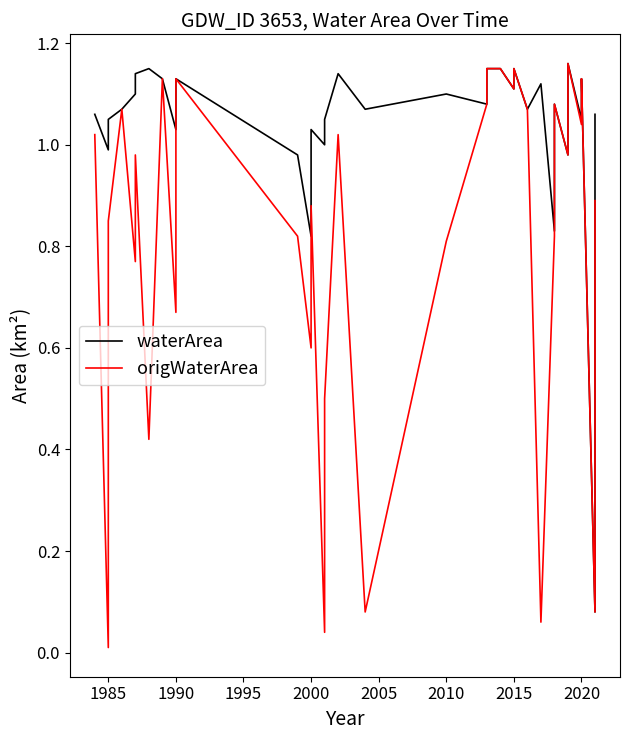

How many lines are shown in the chart?

2